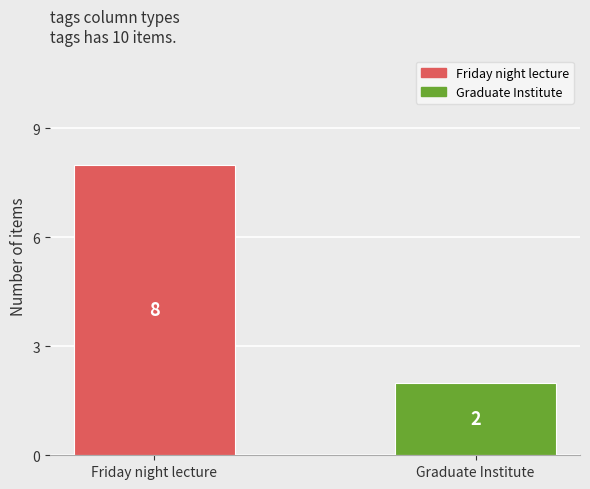

Between Friday night lecture and Graduate Institute, which is larger?

Friday night lecture